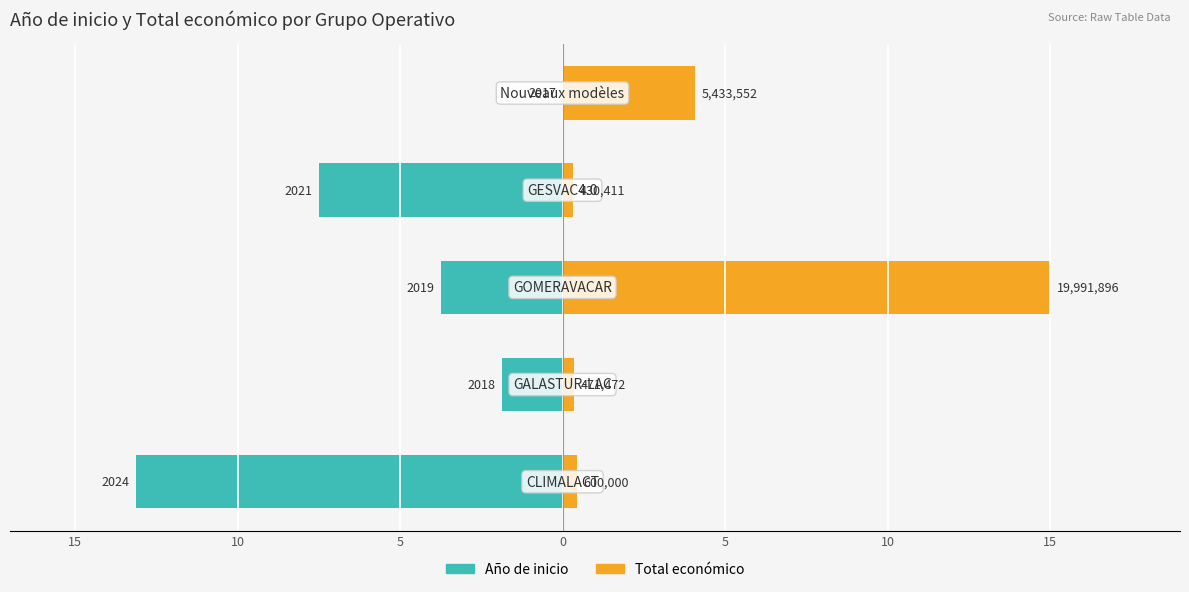

Between 10 and 0, which series saw the biggest shift?

Año de inicio